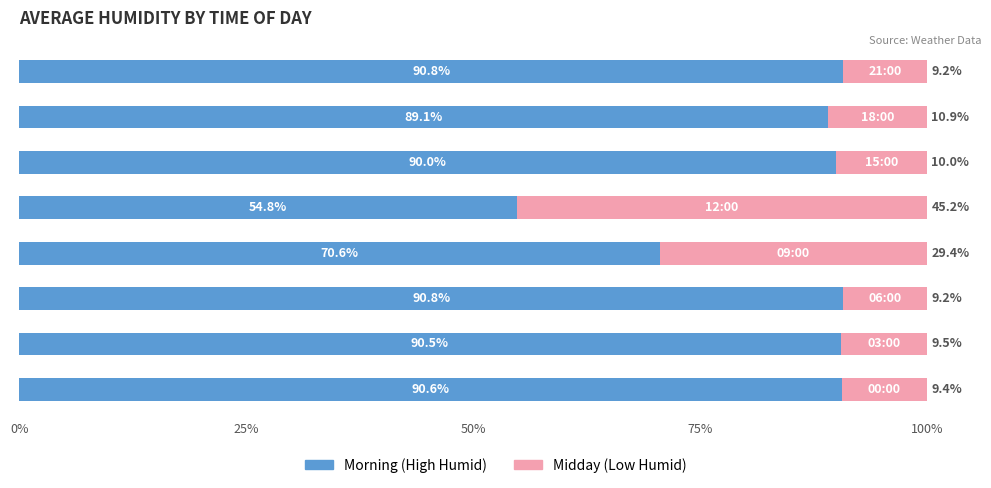

How many values in the Morning (High Humid) series are below 90?

3